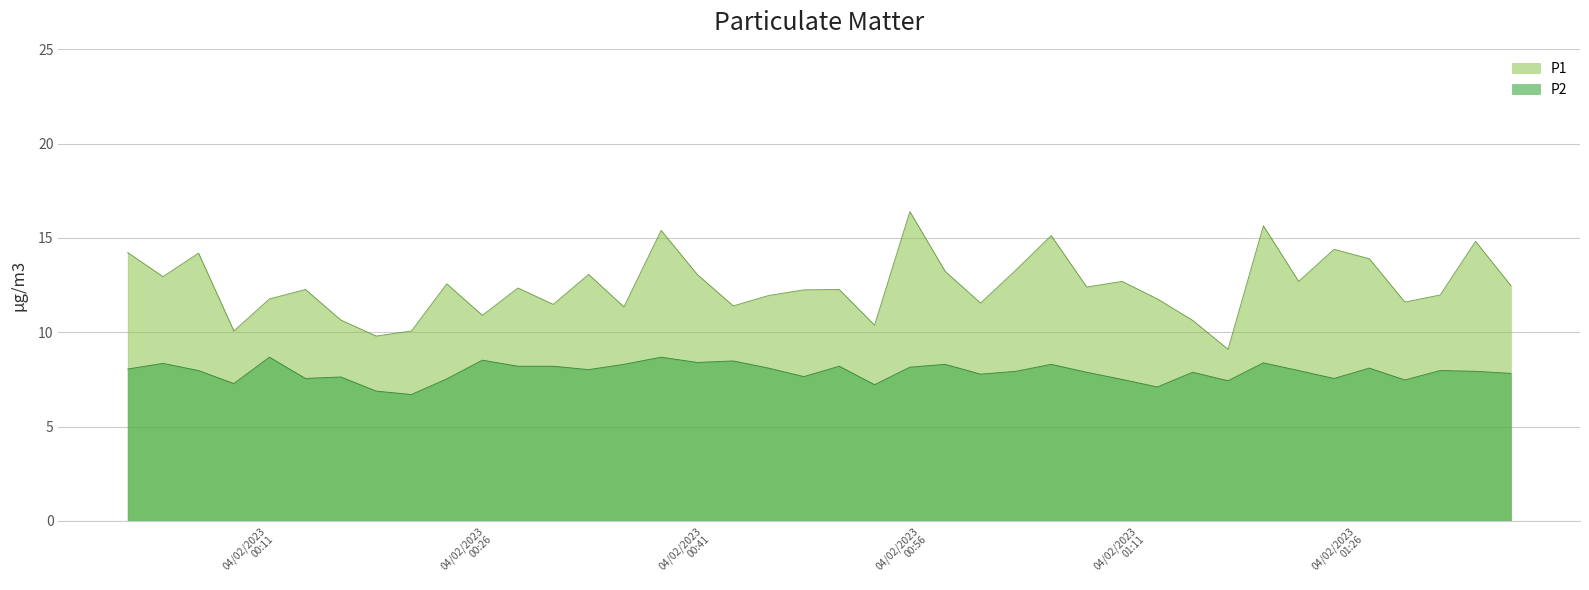

What is the maximum value for P2?

8.7